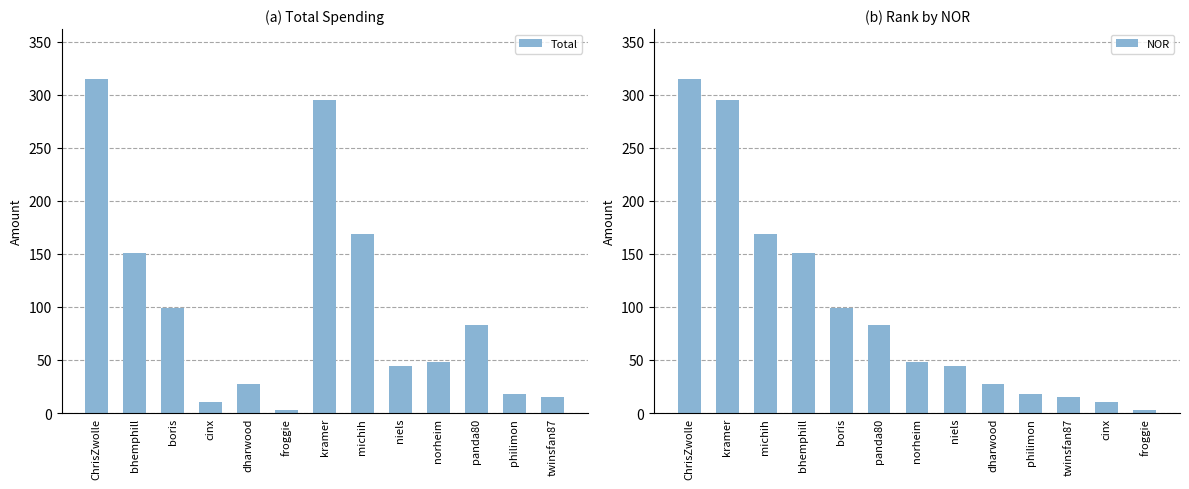

How many bars are there in total?

26